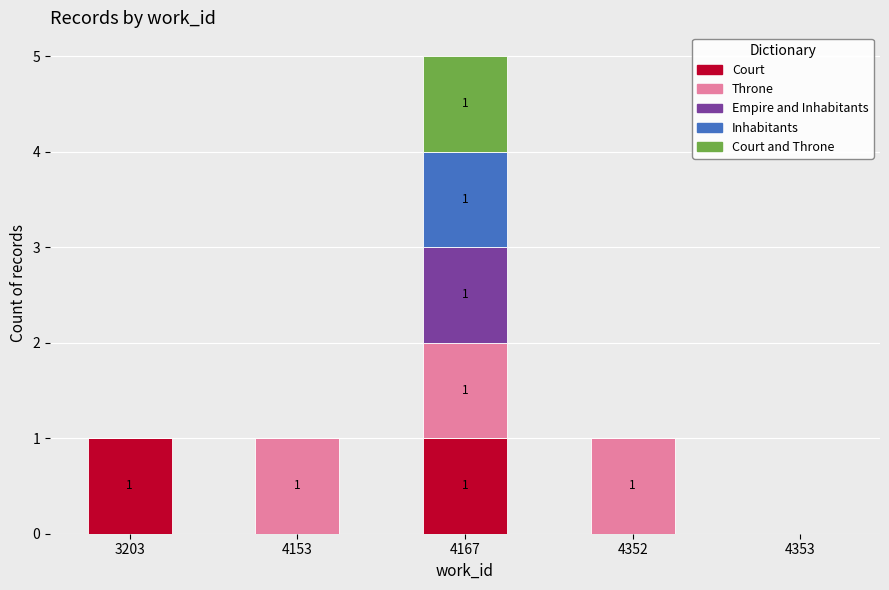

What is the total value across all series at 3203?

1